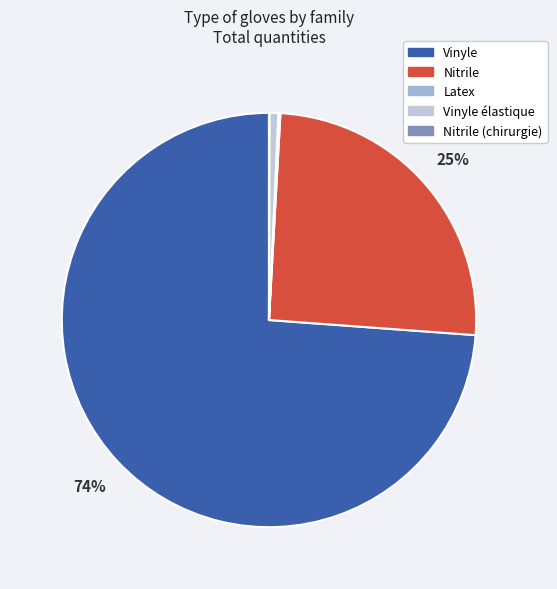

Is there any slice that represents more than half of the pie?

Yes